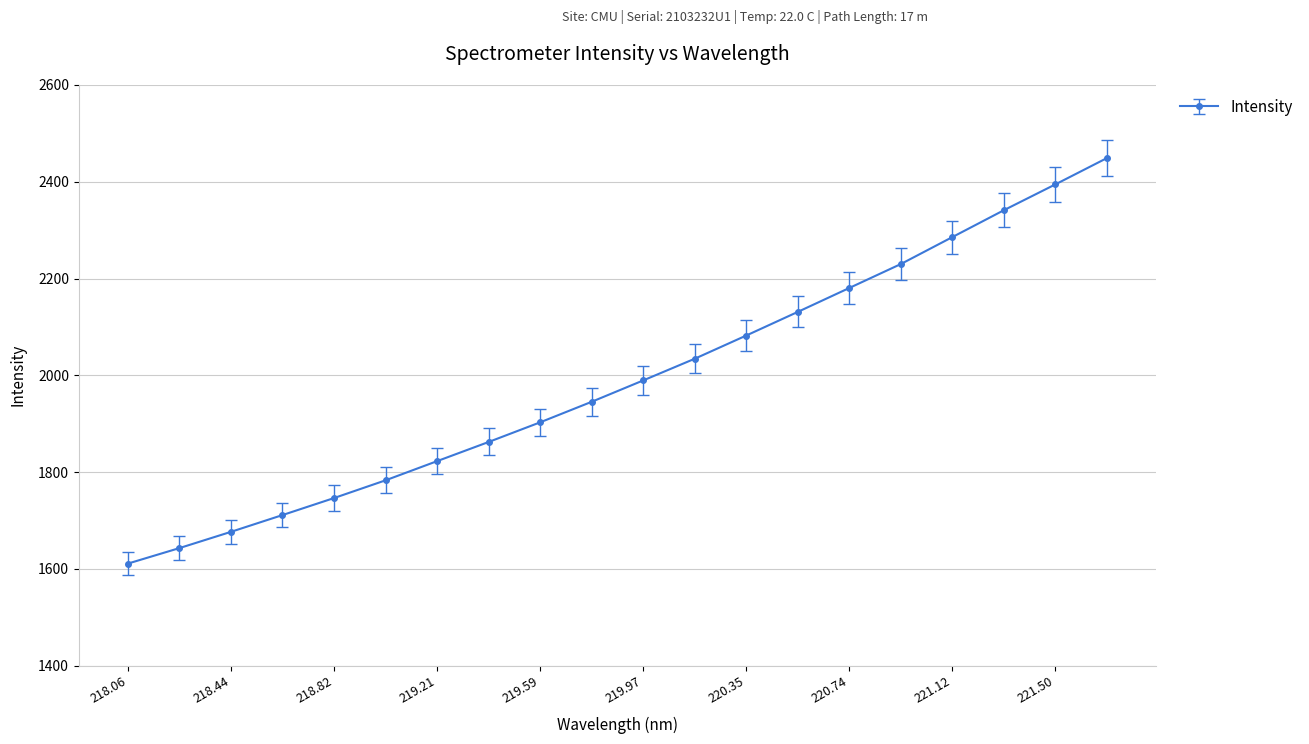

True or false: there are more than 1 points higher than both neighbors.

False